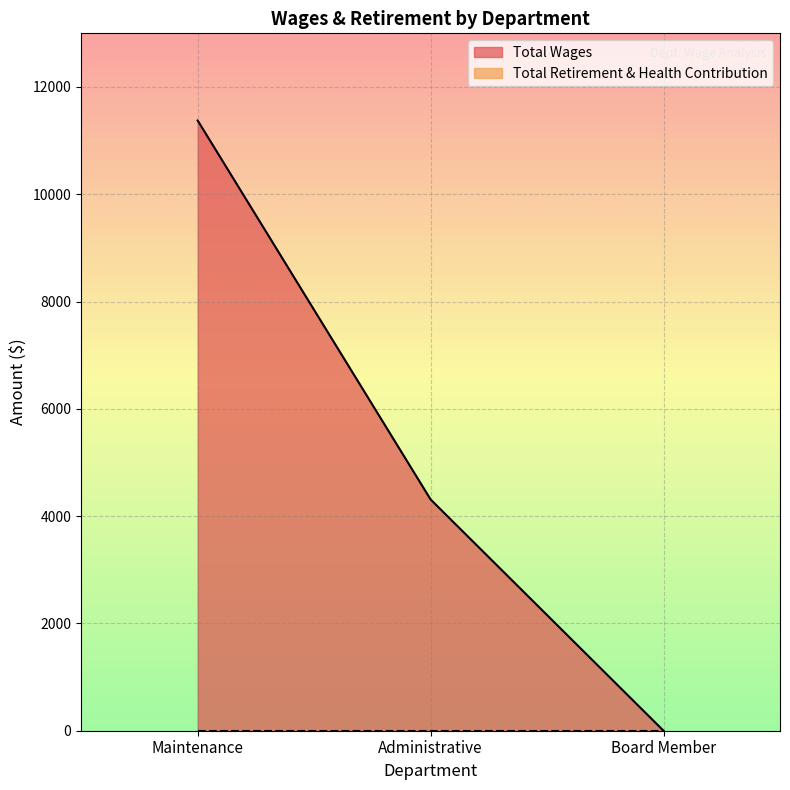

Which has a higher value, Maintenance or Board Member?

Maintenance